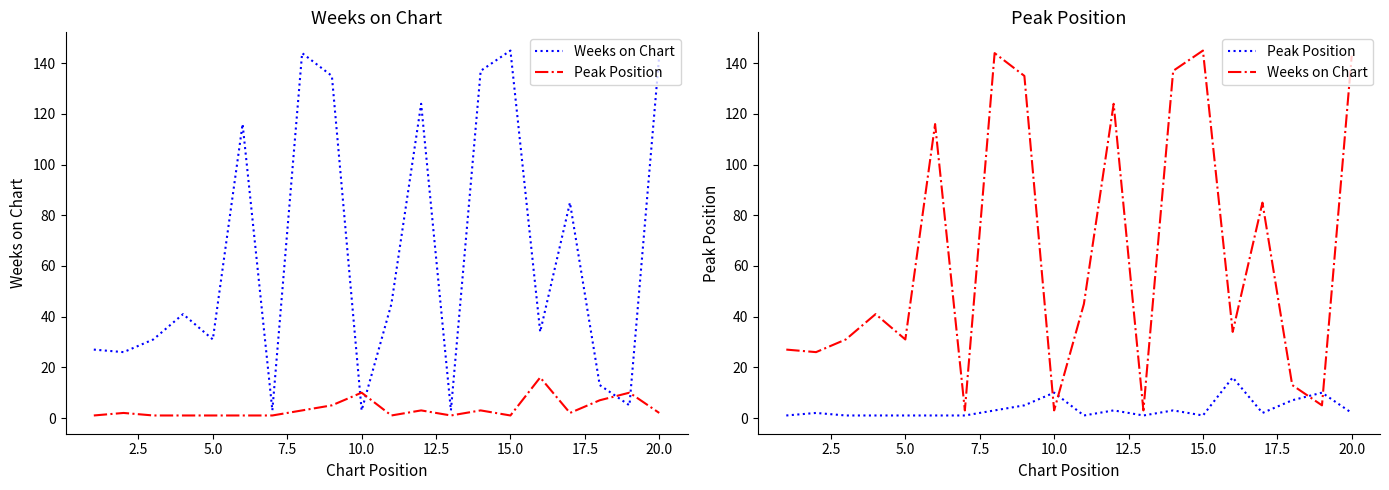

Between 12.5 and 14, which series saw the biggest shift?

Weeks on Chart